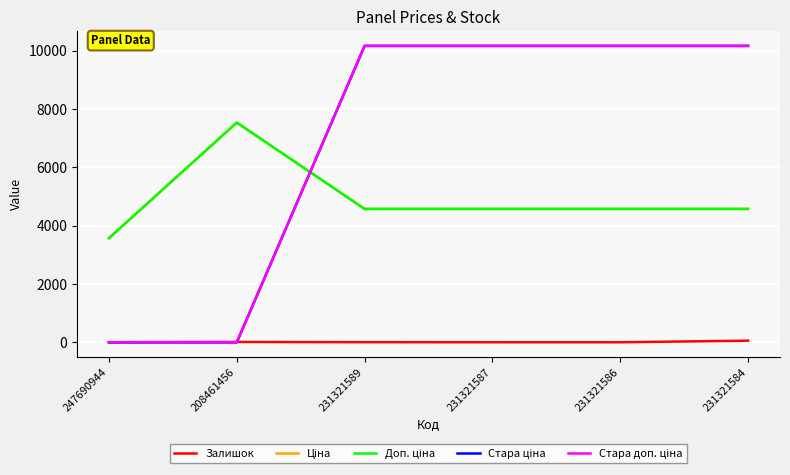

What is the difference between the second highest and minimum values in the Залишок series?

10.0